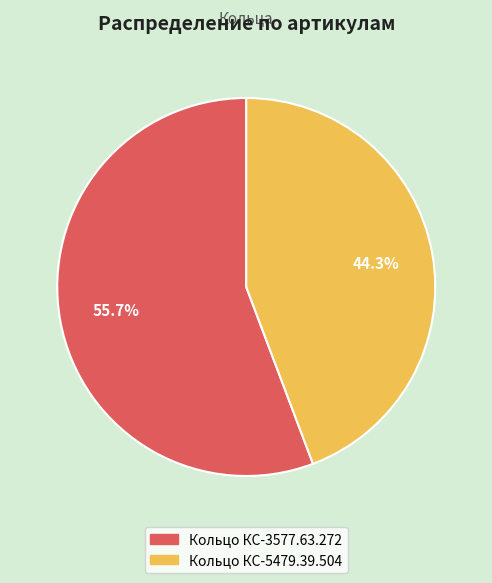

To the nearest percent, what is the combined percentage of Кольцо КС-5479.39.504 and Кольцо КС-3577.63.272?

100%